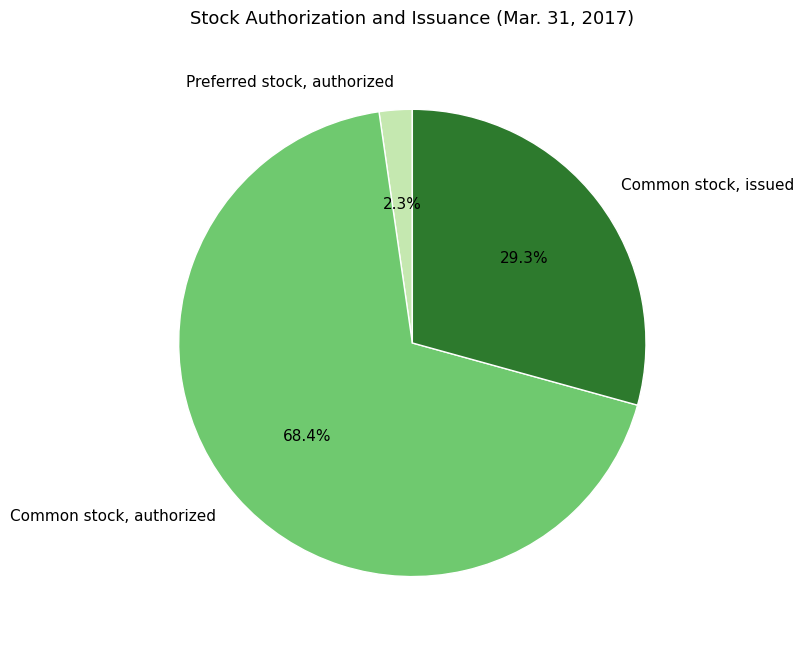

What is the ratio of the value at Preferred stock, authorized to the value at Common stock, issued?

0.1